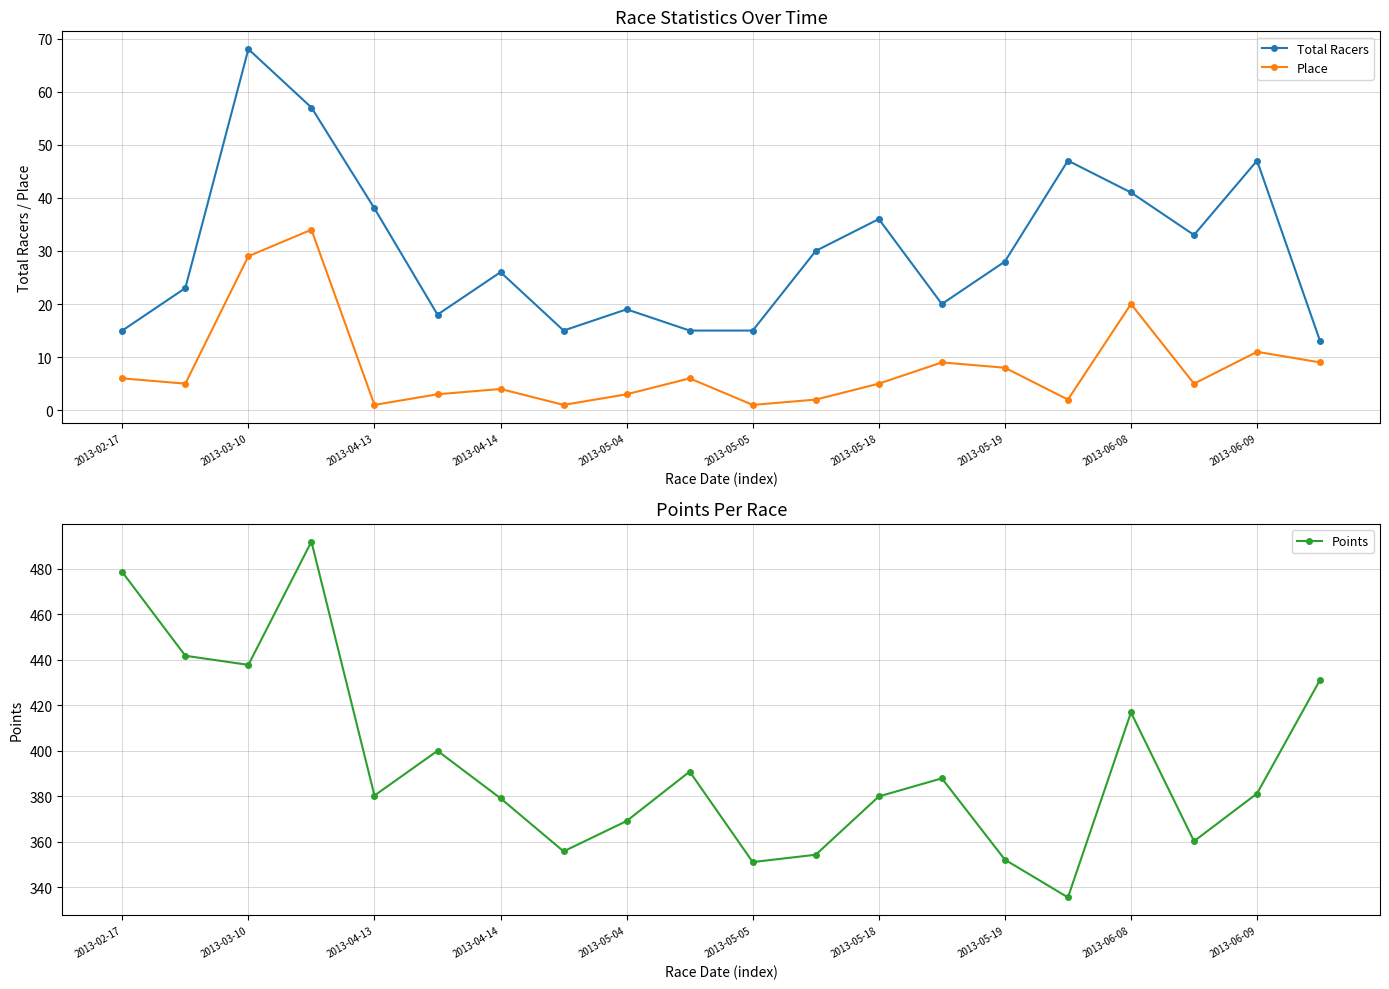

True or false: Place has a value of 34.2 at 2013-06-08.

False